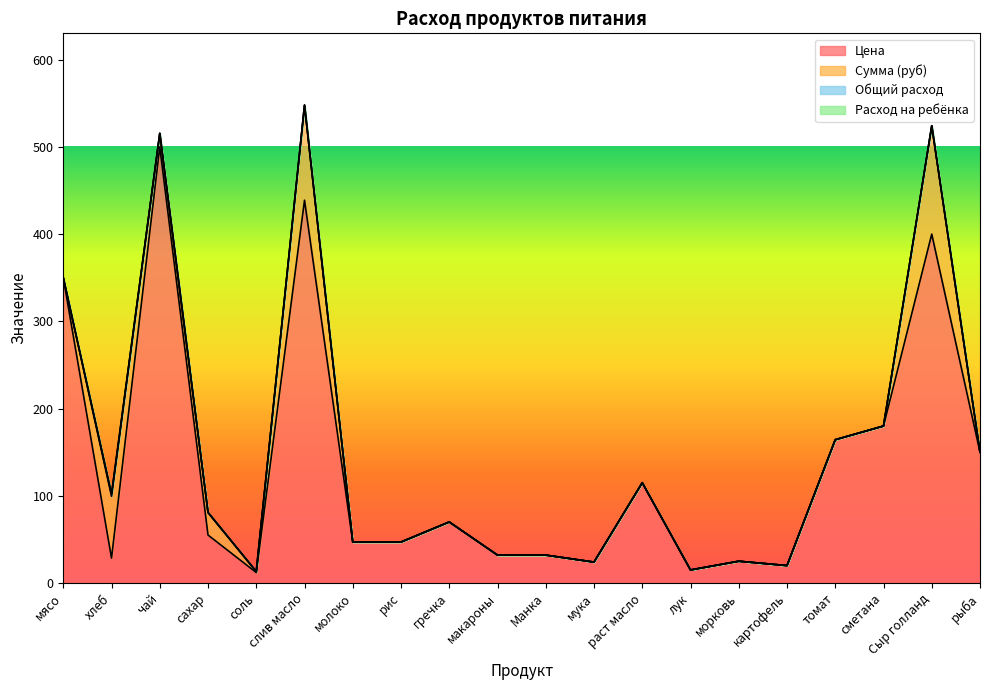

What are all the series names shown in the legend?

Цена, Сумма (руб), Общий расход, Расход на ребёнка